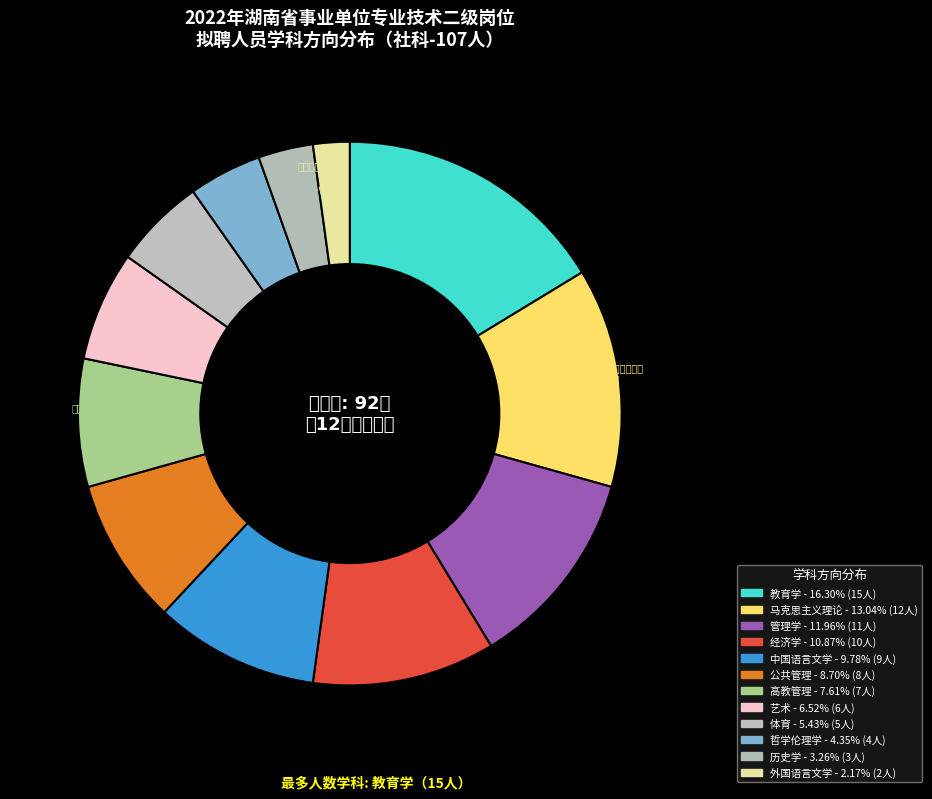

To the nearest percent, what is the average slice percentage?

8%